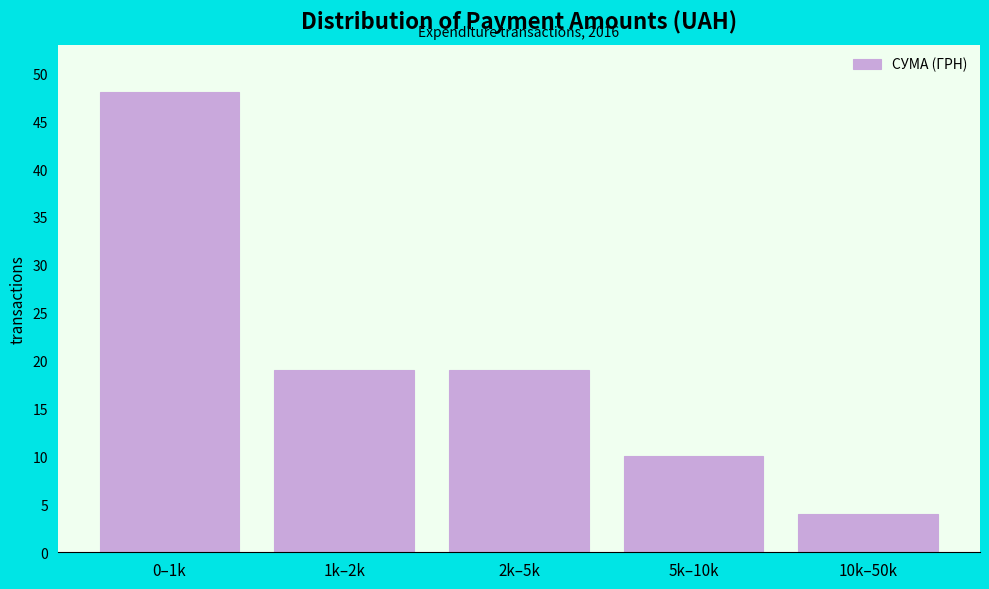

Reading right to left, what are all the values shown in this chart?

4	10	19	19	48